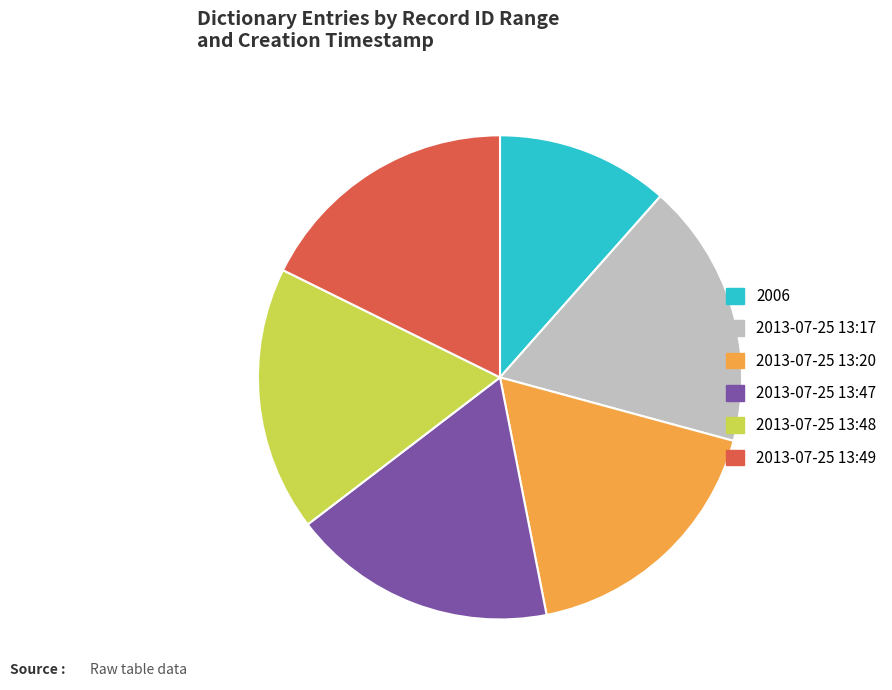

What is the smallest slice in the pie chart?

2006